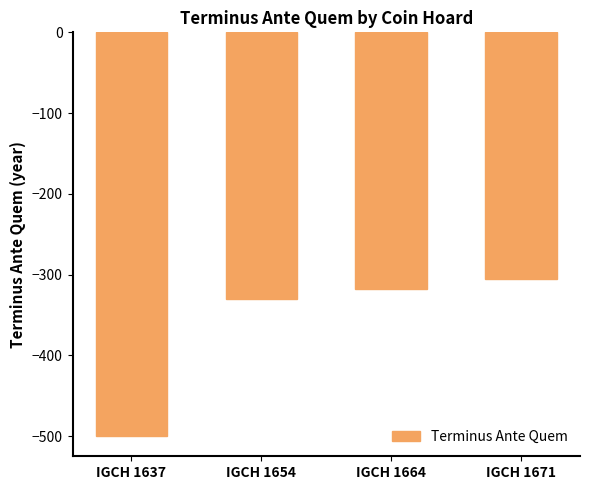

What is the average value?

-363